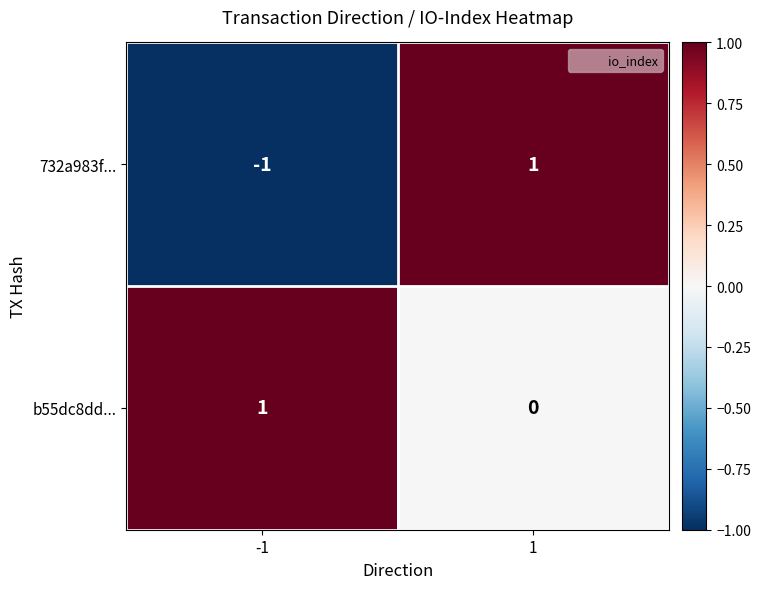

Is it true that 732a983f... equals 0 at 1?

False